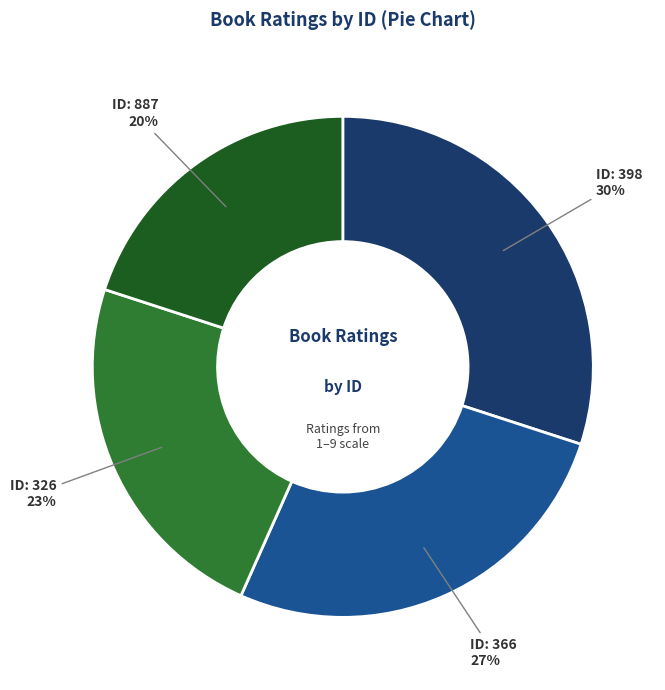

To the nearest percent, what is the difference between the largest and smallest slice percentages?

10%